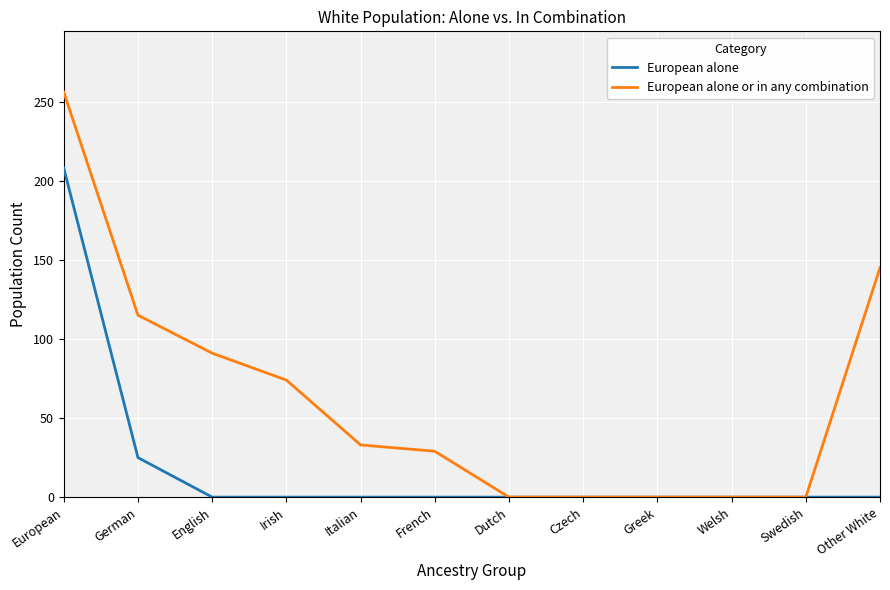

At which category does the chart reach its peak across all series?

European